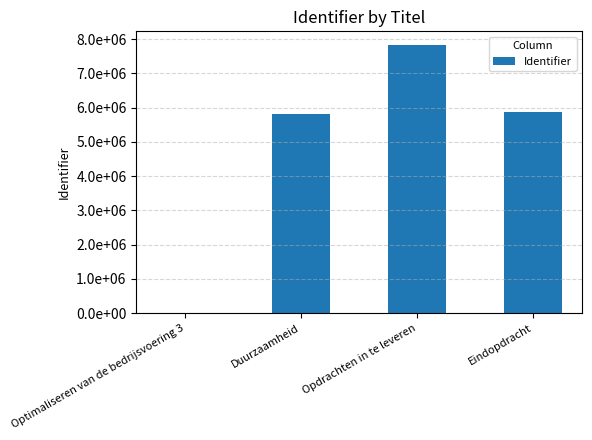

Reading left to right, list all the values displayed in this chart.

Optimaliseren van de bedrijsvoering 3=0	Duurzaamheid=5808121	Opdrachten in te leveren=7834500	Eindopdracht=5870161